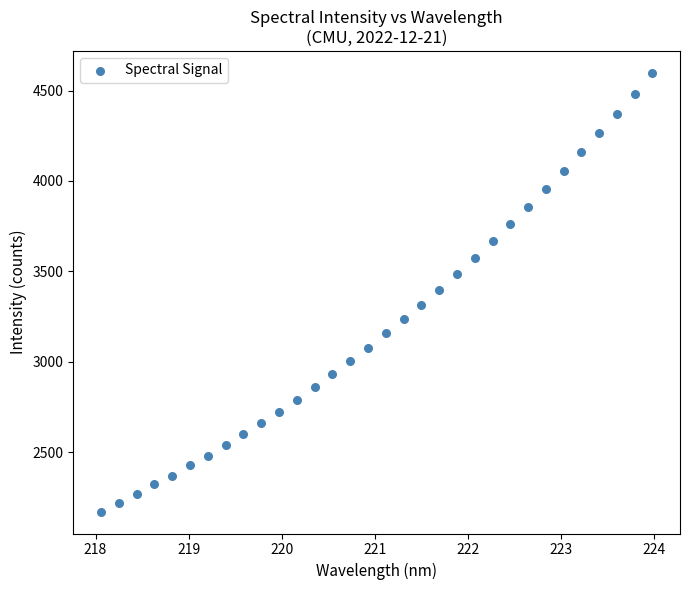

What is the range of X values (max minus min)?

5.9